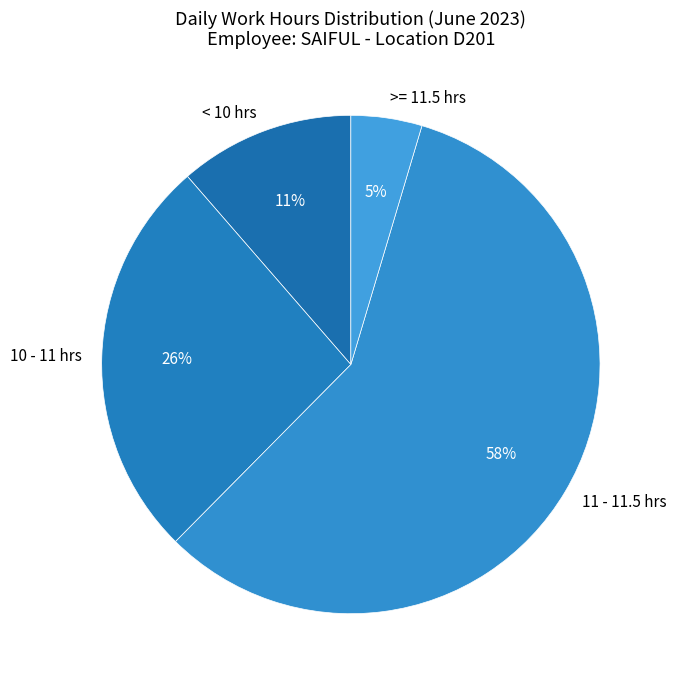

True or false: 11 - 11.5 hrs accounts for 48% of the total.

False